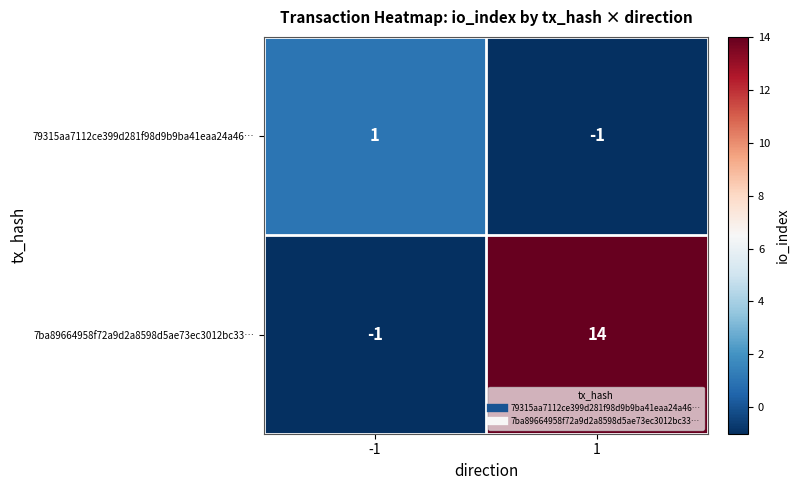

What is the sum of all 7ba89664958f72a9d2a8598d5ae73ec3012bc33… values?

13